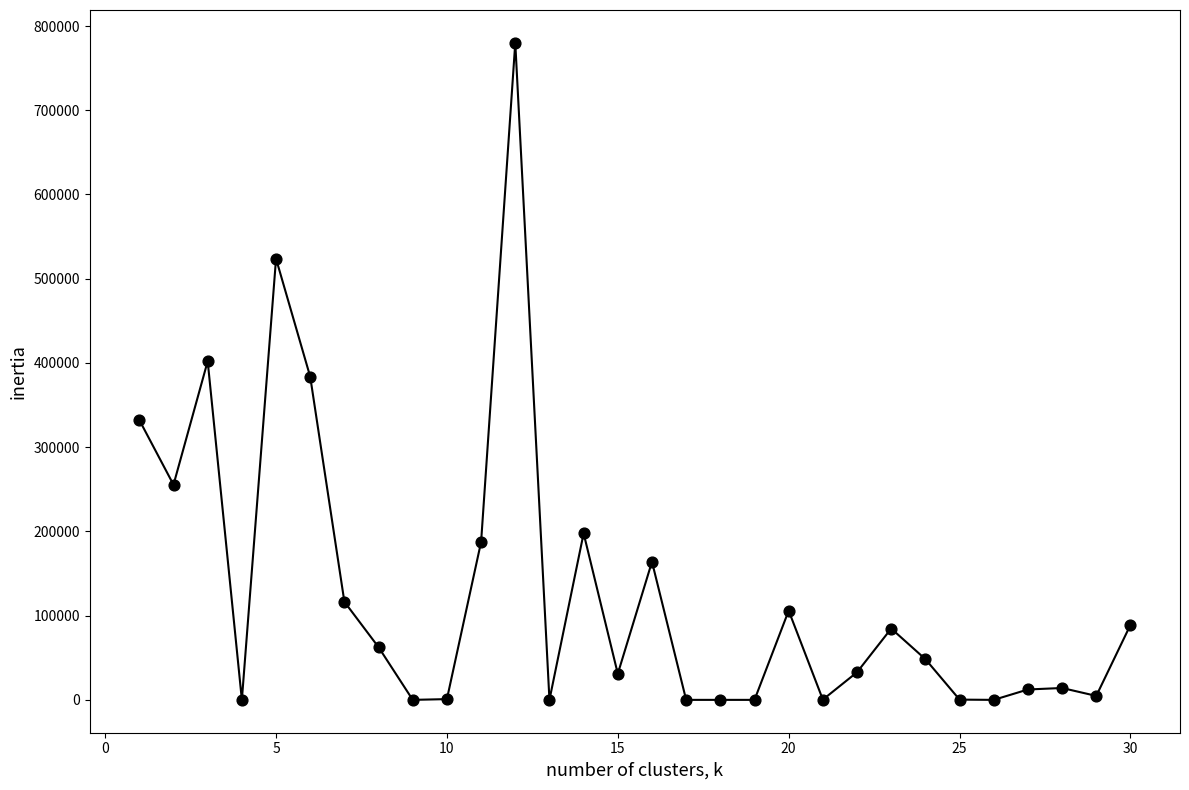

What is the difference between the maximum and minimum values?

780021.0